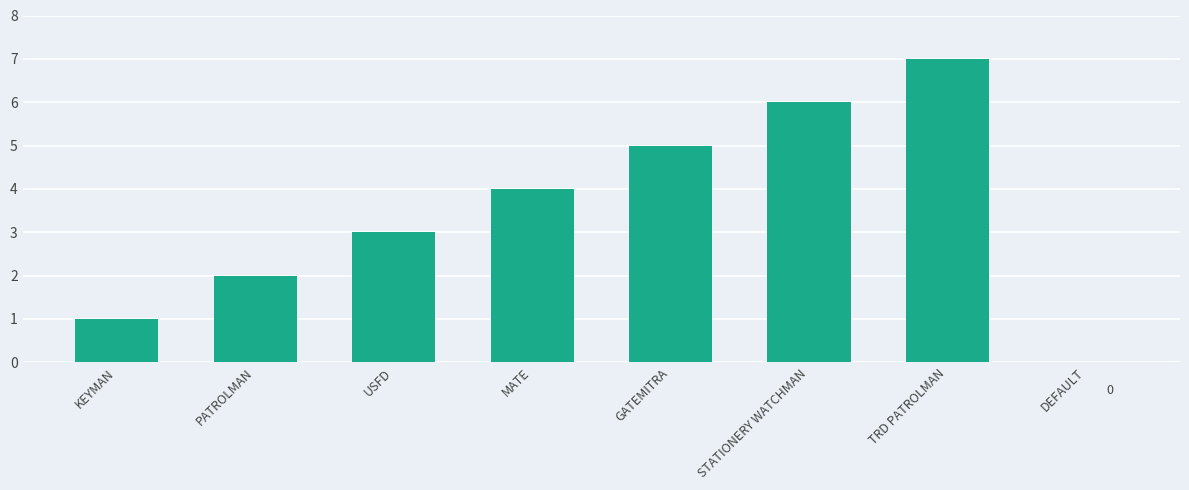

Count the number of data series in this chart.

1